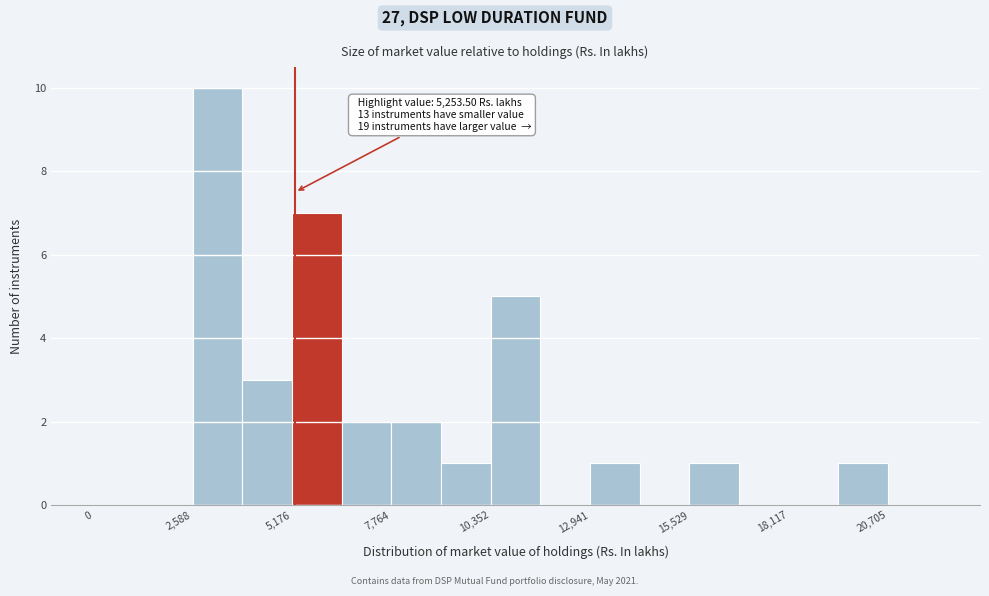

Around what value on the x-axis is the tallest bar? Give the approximate position of its centre, as read against the axis.

3000